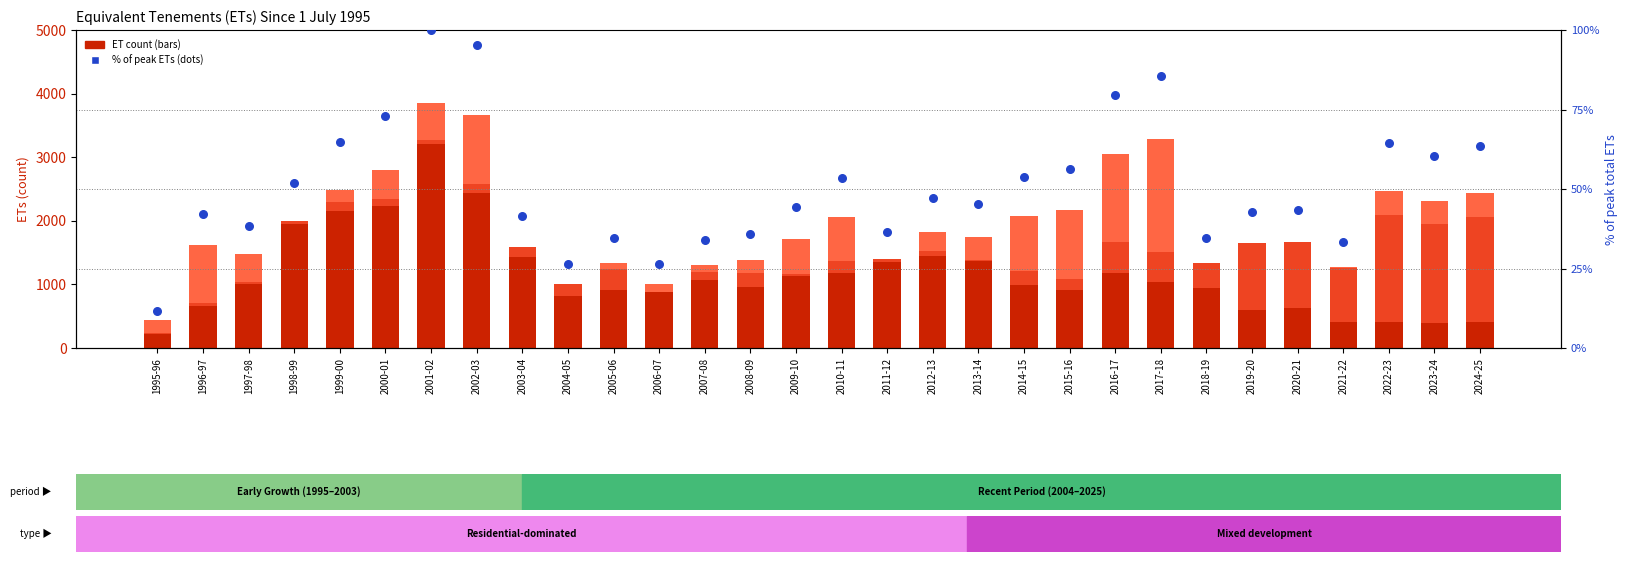

Which series contains the highest Y value?

Single ETs